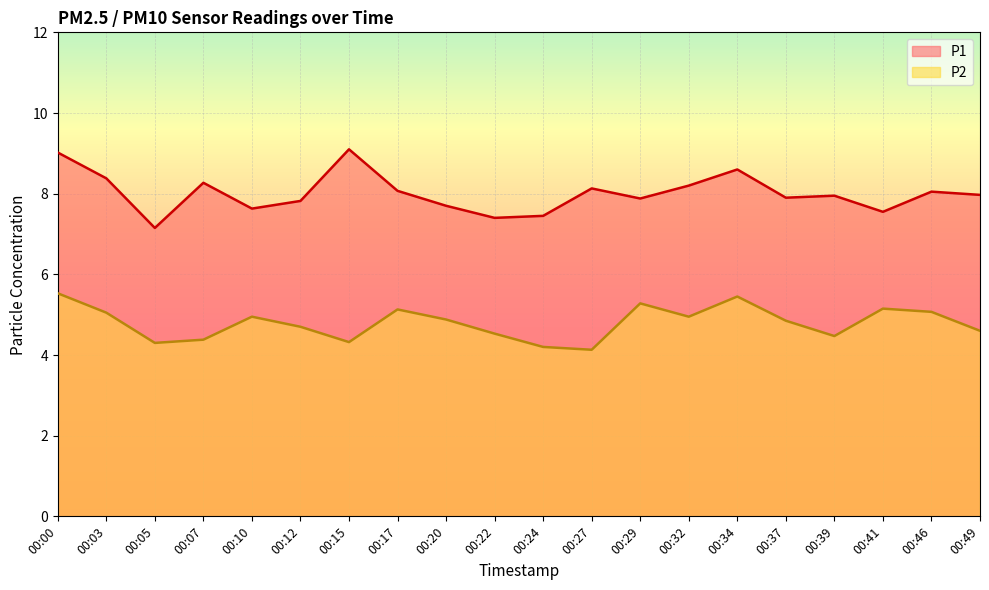

Reading left to right, what are all the values shown in this chart?

P1: 00:00=9.0	00:03=8.4	00:05=7.2	00:07=8.3	00:10=7.6	00:12=7.8	00:15=9.1	00:17=8.1	00:20=7.7	00:22=7.4	00:24=7.5	00:27=8.1	00:29=7.9	00:32=8.2	00:34=8.6	00:37=7.9	00:39=8.0	00:41=7.5	00:46=8.1	00:49=8.0
P2: 00:00=5.5	00:03=5.0	00:05=4.3	00:07=4.4	00:10=5.0	00:12=4.7	00:15=4.3	00:17=5.1	00:20=4.9	00:22=4.5	00:24=4.2	00:27=4.1	00:29=5.3	00:32=5.0	00:34=5.5	00:37=4.8	00:39=4.5	00:41=5.2	00:46=5.1	00:49=4.6